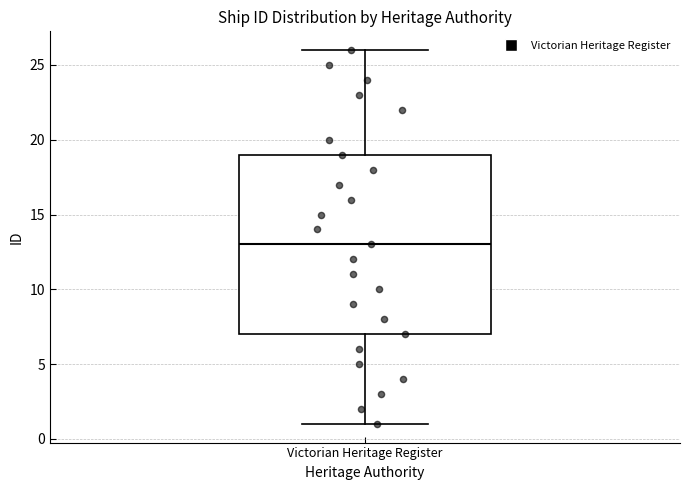

Transcribe this box plot: give where the median line is, the range the box spans, and where the two whiskers end, as read against the y-axis. The values are not printed on the chart, so give them approximately, as read against the axis.

median 13, box 7 to 19, whiskers 1 to 26